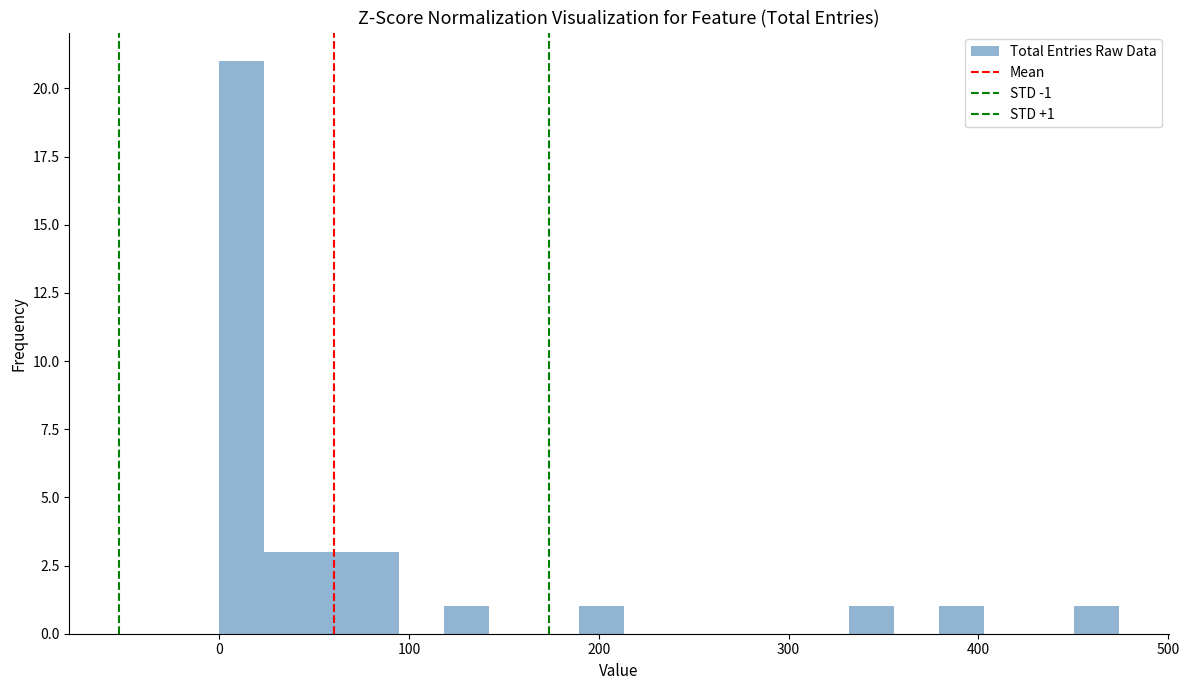

Read against the x-axis, roughly where is the centre of the tallest bar?

10